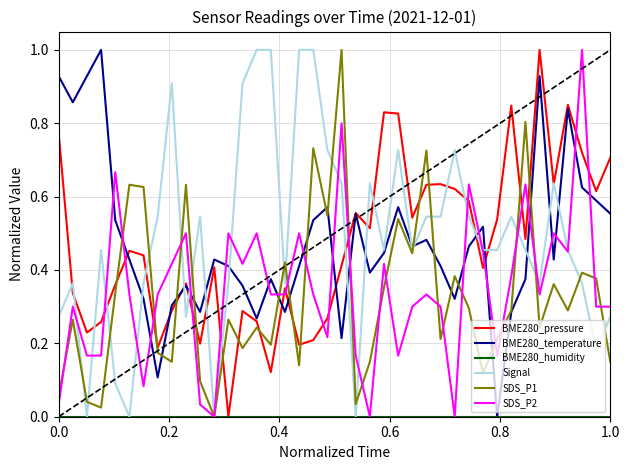

Which series ends up on top after the final intersection of SDS_P1 and BME280_pressure?

BME280_pressure